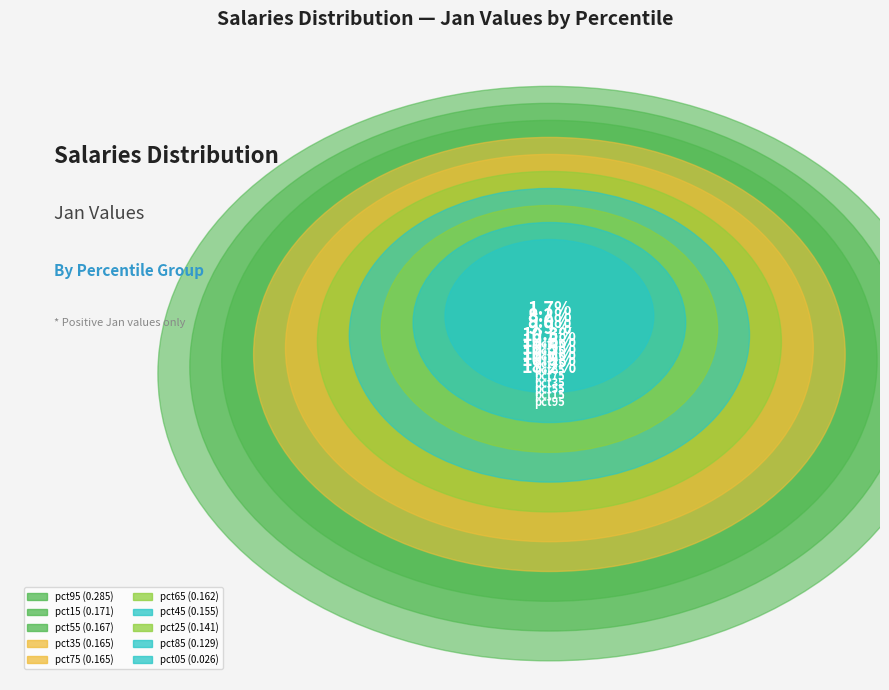

Does pct35 represent more than half of the total?

No